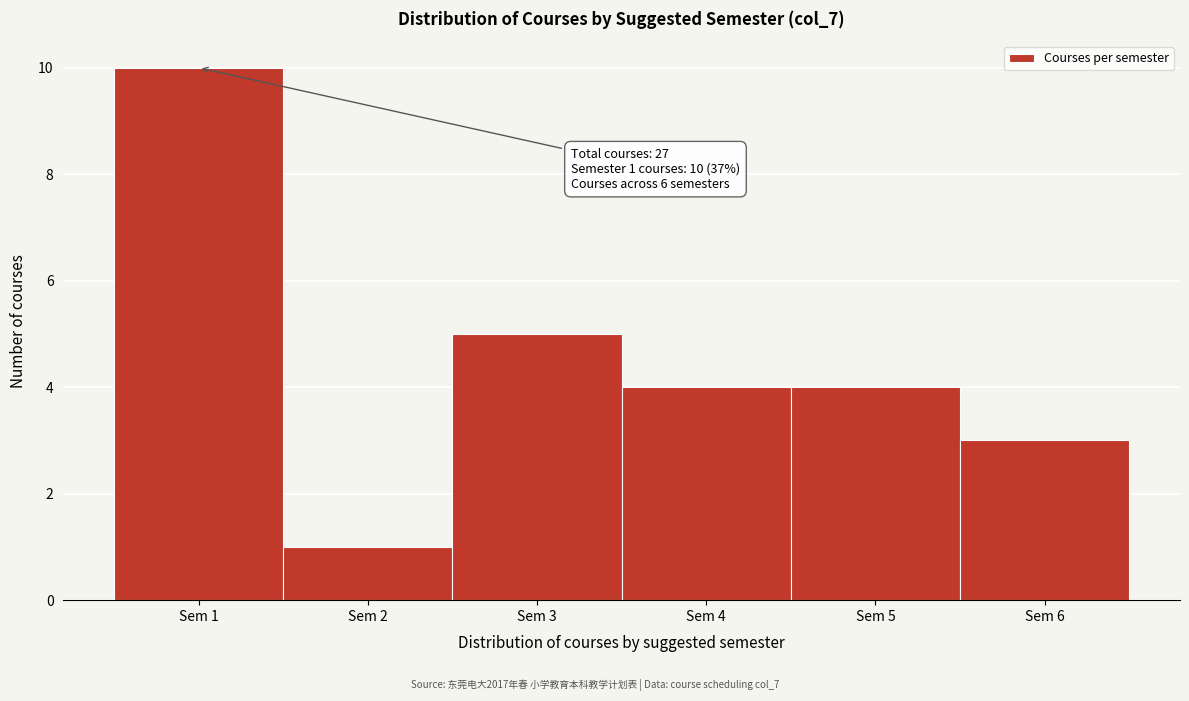

Over which range of the x-axis is the bar tallest?

0.5 to 1.5